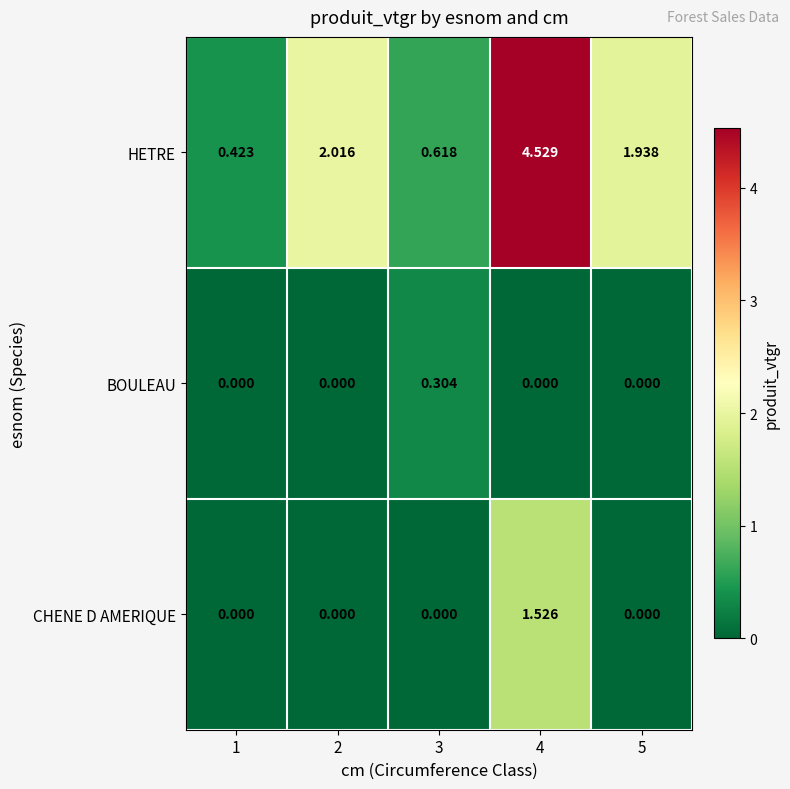

Rank the series by their maximum value, from highest to lowest.

HETRE, CHENE D AMERIQUE, BOULEAU